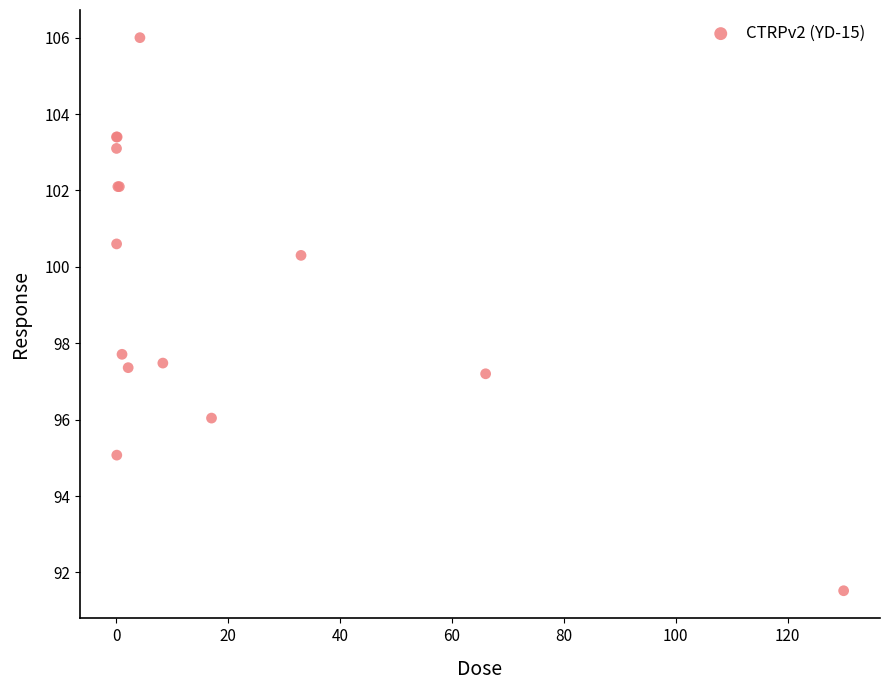

What Y value in the scatter plot is closest to 98?

97.7